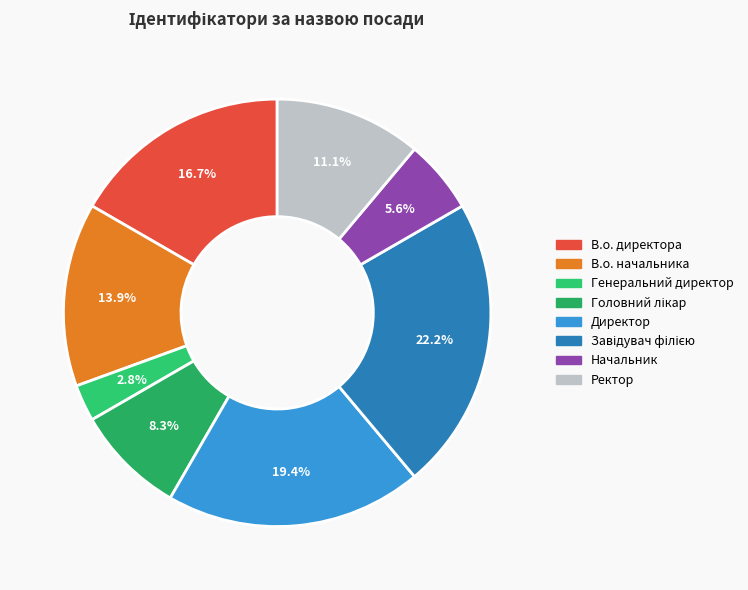

What is the change in value from В.о. начальника to Завідувач філією?

+3